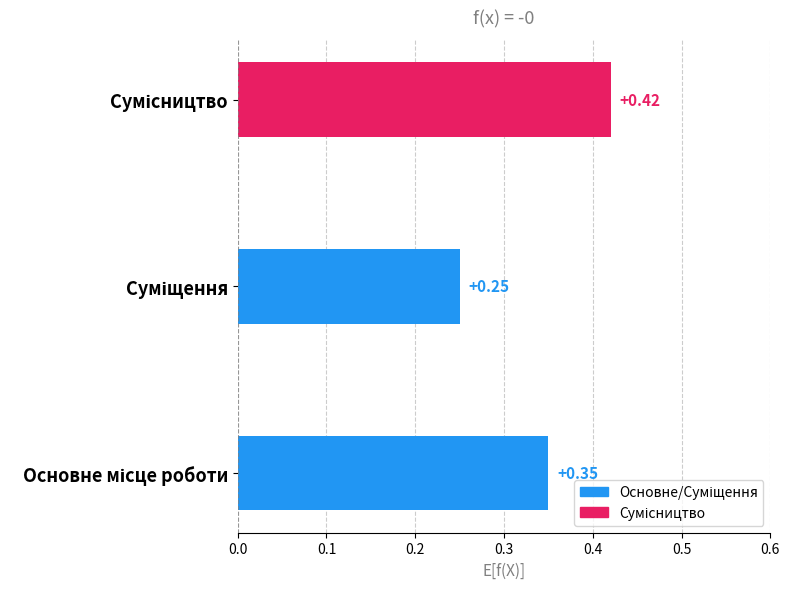

What is the sum of all values?

1.0